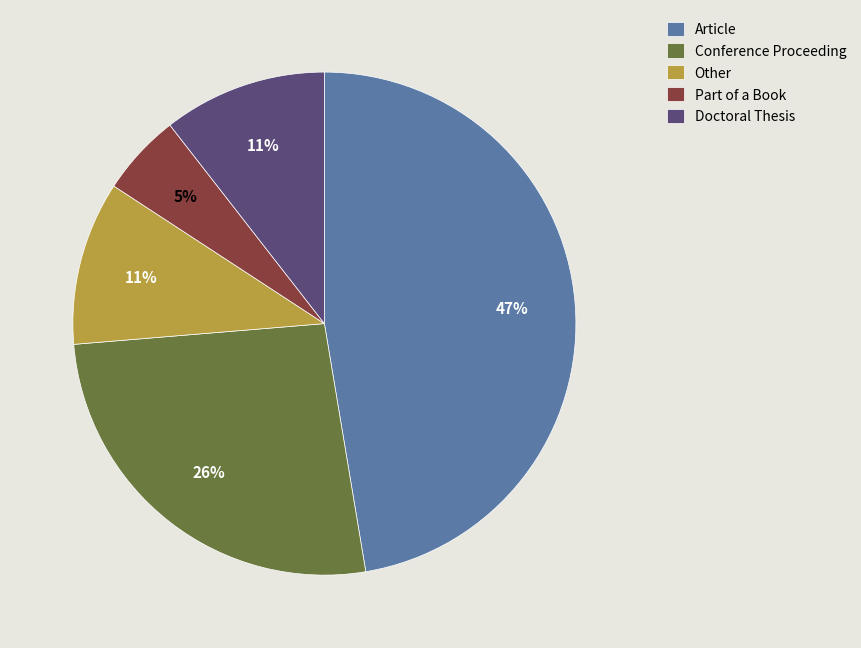

Between Conference Proceeding and Other, which is larger?

Conference Proceeding